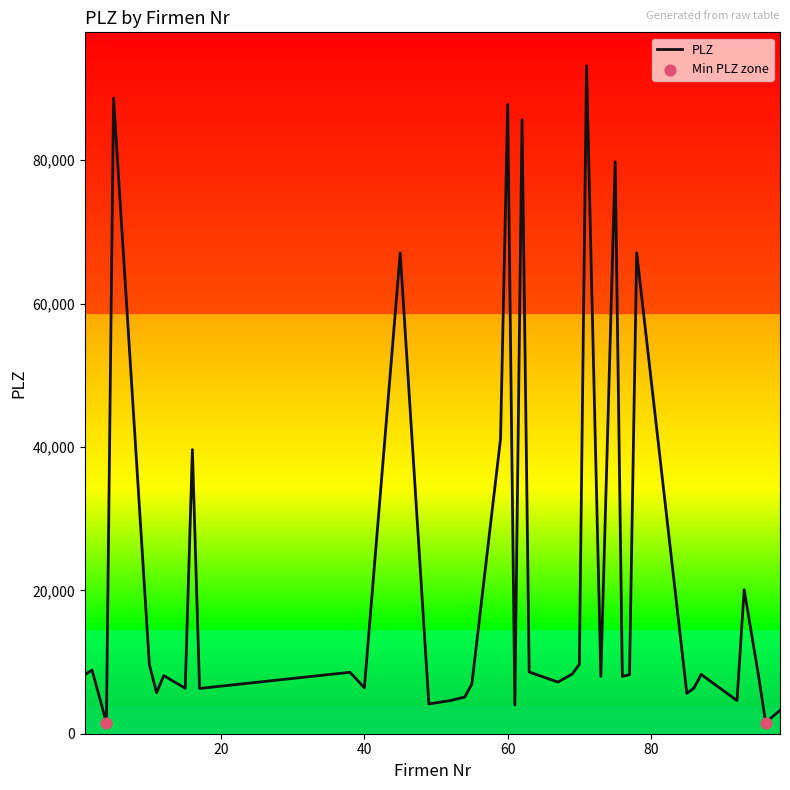

What is the maximum value shown in the chart?

93160